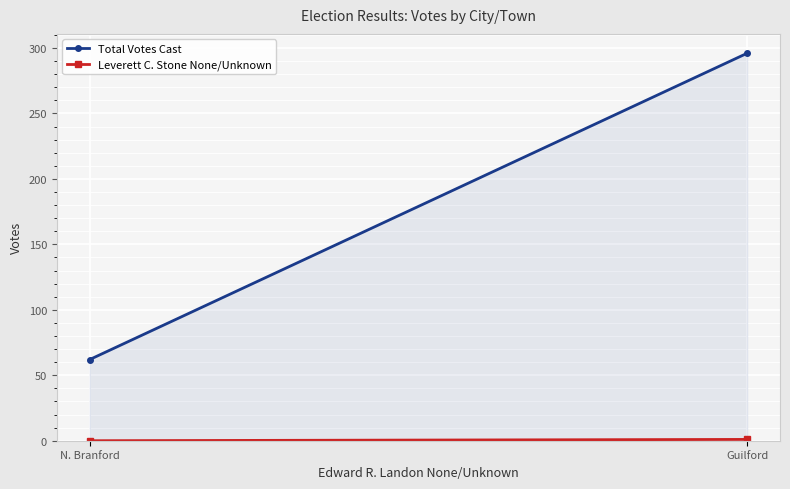

Between N. Branford and Guilford, which is larger?

Guilford